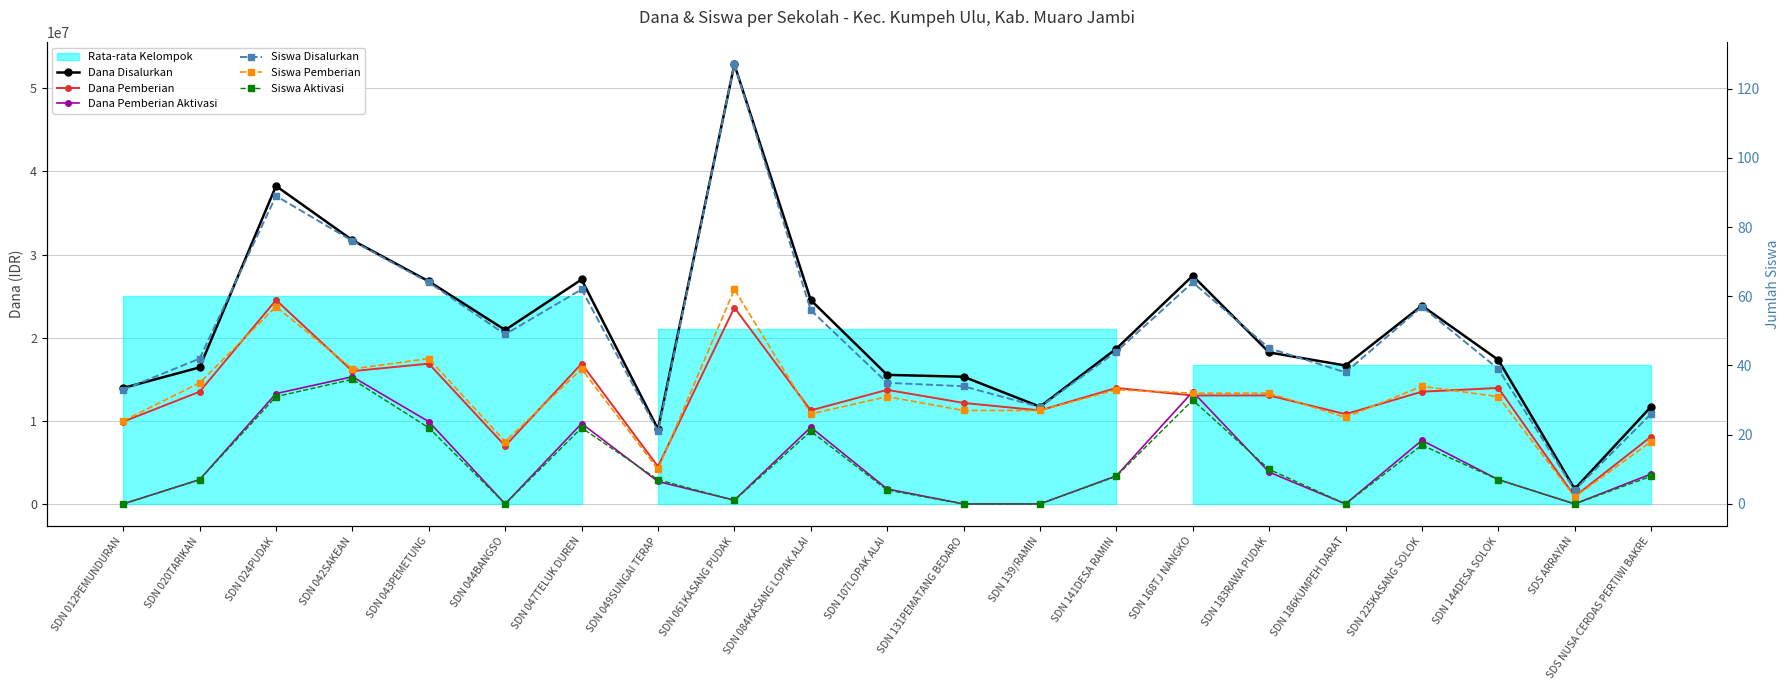

Reading left to right, list all the values displayed in this chart.

Dana Disalurkan: 13950000	16425000	38250000	31725000	26775000	20925000	27000000	9000000	52875000	24525000	15525000	15300000	11700000	18675000	27450000	18225000	16650000	23850000	17325000	1800000	11700000
Dana Pemberian: 9900000	13500000	24525000	15975000	16875000	6975000	16875000	4500000	23625000	11250000	13725000	12150000	11250000	13950000	13050000	13050000	10800000	13500000	13950000	900000	8100000
Dana Pemberian Aktivasi: 0	2925000	13275000	15300000	9900000	0	9675000	2700000	450000	9225000	1800000	0	0	3375000	13500000	3825000	0	7650000	2925000	0	3600000
Siswa Disalurkan: 33	42	89	76	64	49	62	21	127	56	35	34	28	44	64	45	38	57	39	4	26
Siswa Pemberian: 24	35	57	39	42	18	39	10	62	26	31	27	27	33	32	32	25	34	31	2	18
Siswa Aktivasi: 0	7	31	36	22	0	22	7	1	21	4	0	0	8	30	10	0	17	7	0	8